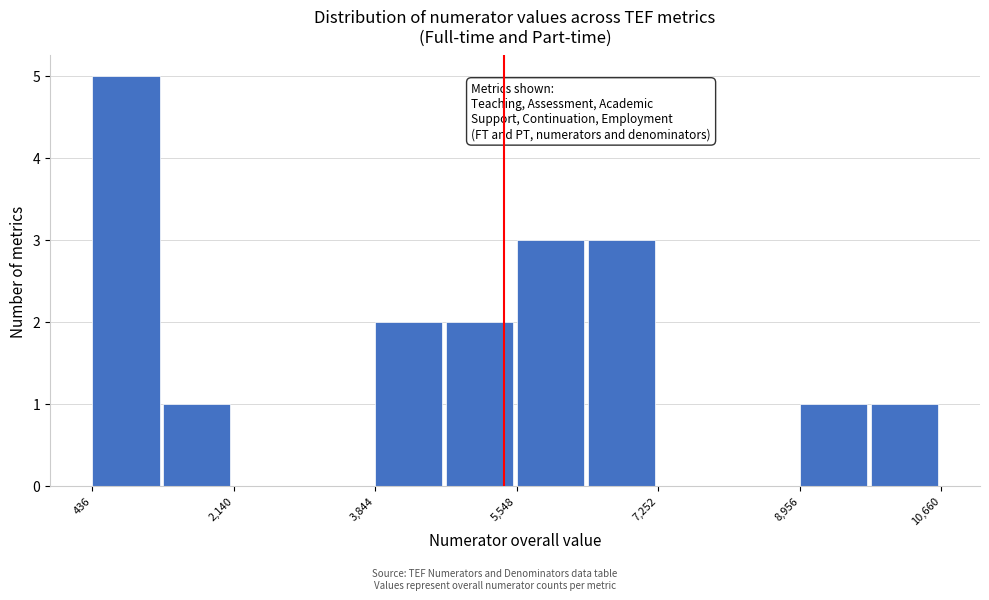

Which range on the x-axis has the tallest bar?

400 to 1200